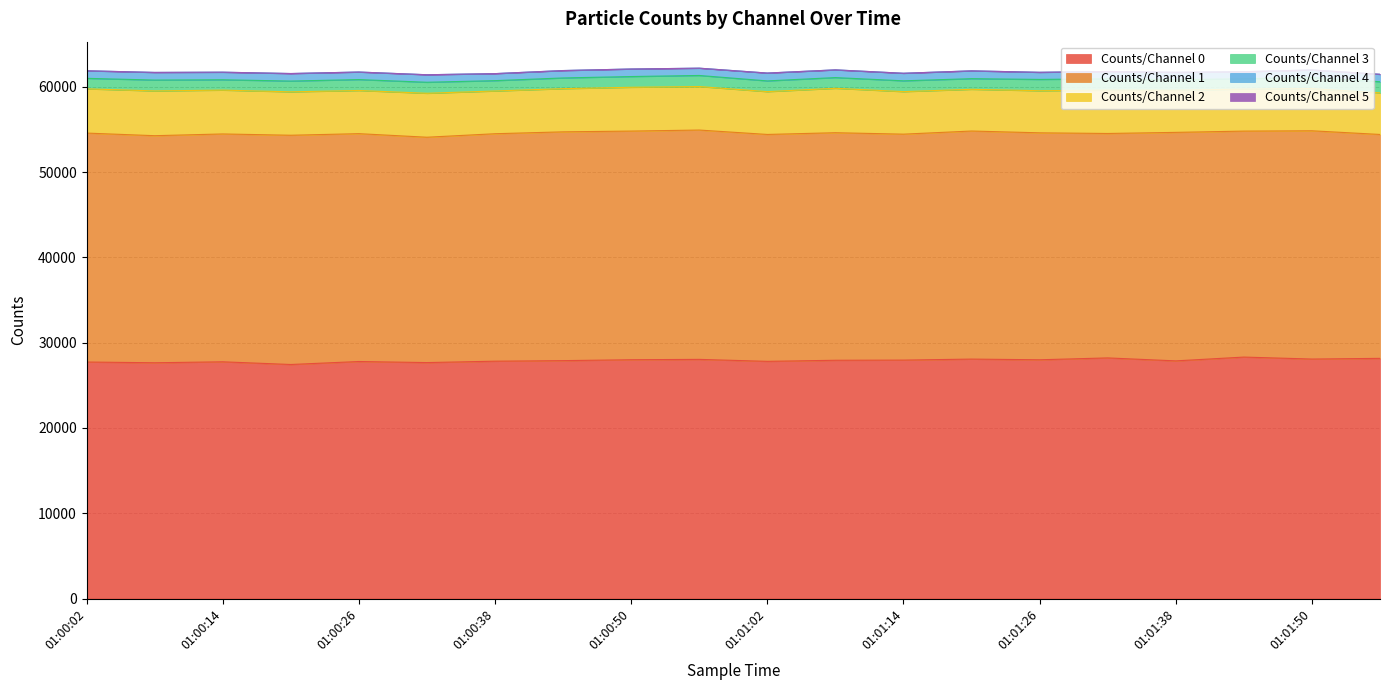

At which category is the sum across all series the highest?

01:00:56